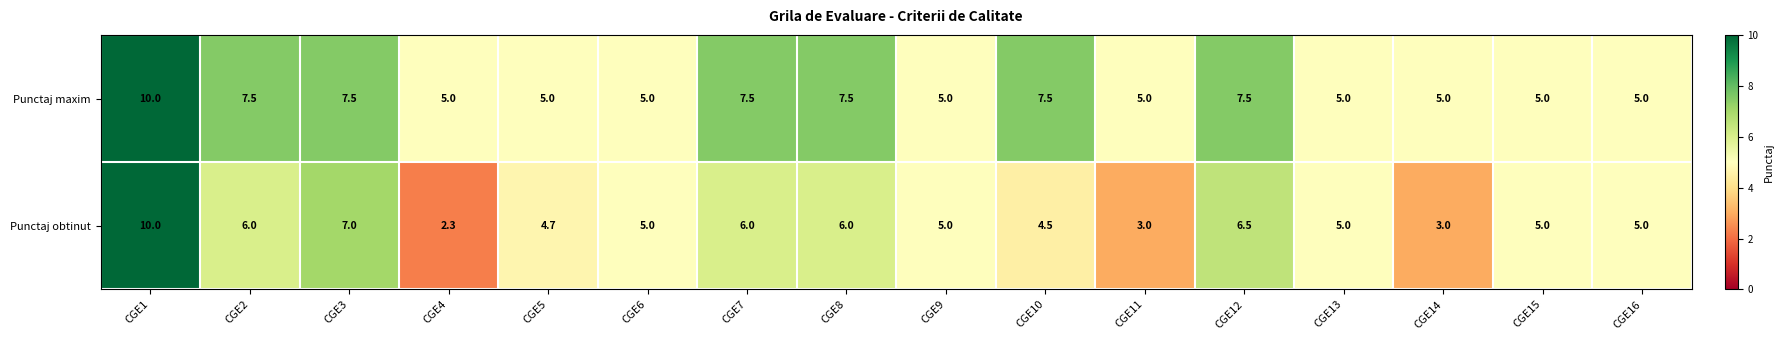

At how many categories does at least one series exceed 4?

16